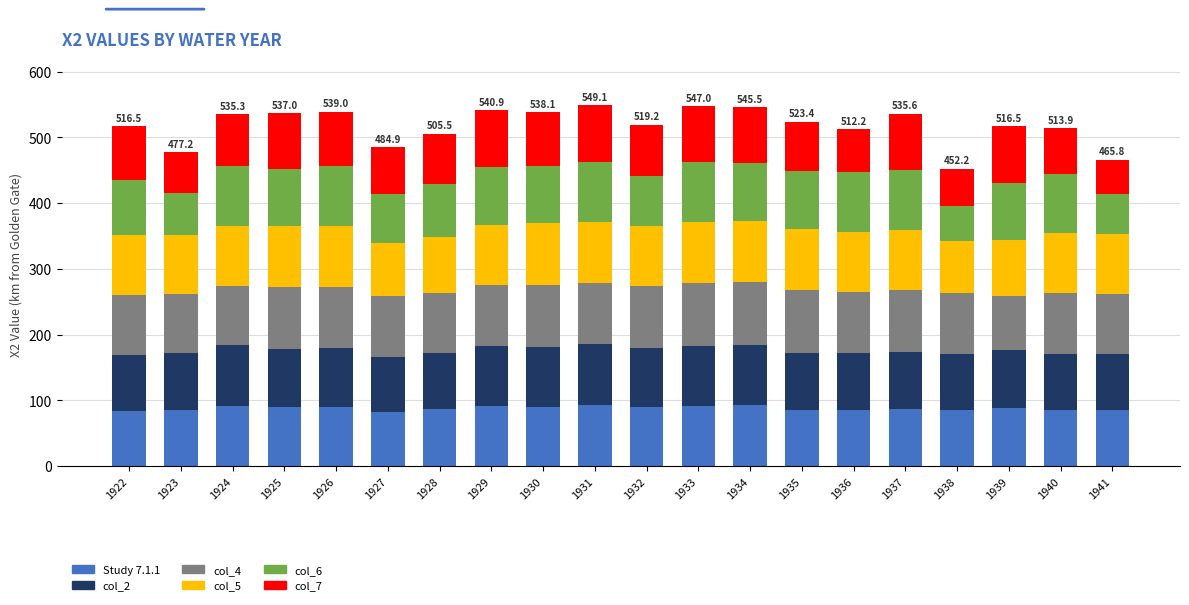

What is the sum of the Study 7.1.1 values at 1937 and 1928?

173.2